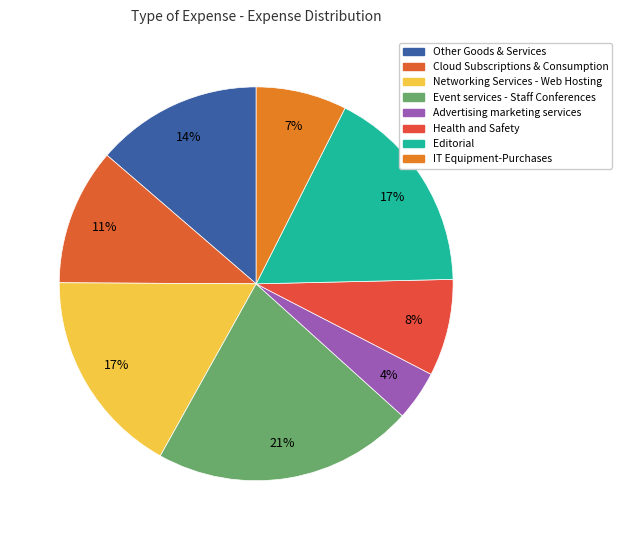

To the nearest percent, what is the average slice percentage?

12%